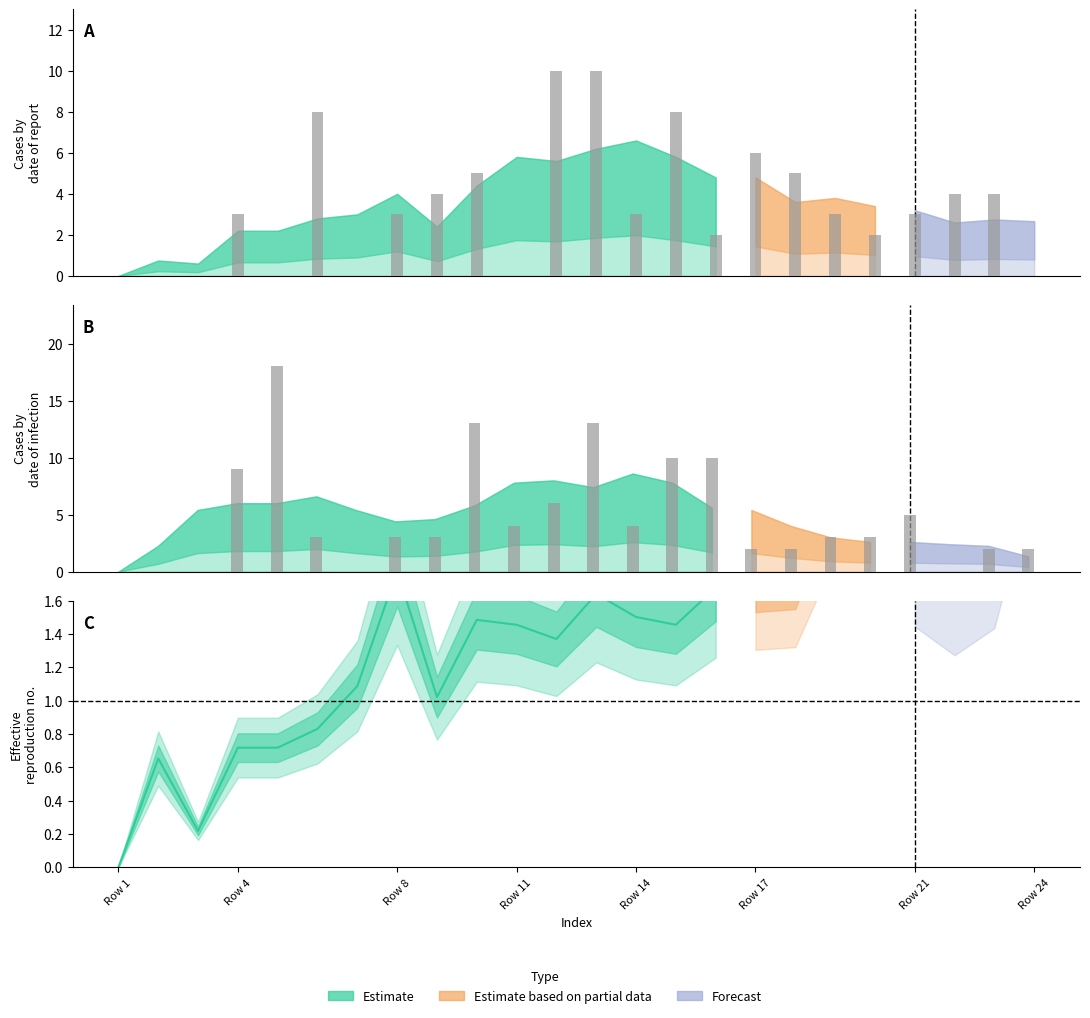

What is the sum of the col_4 values at 4 and 14?

13